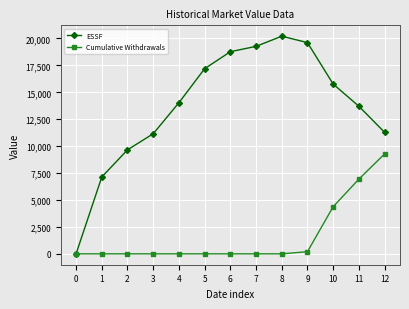

In ESSF, how many points are higher than both neighbors (excluding endpoints)?

1